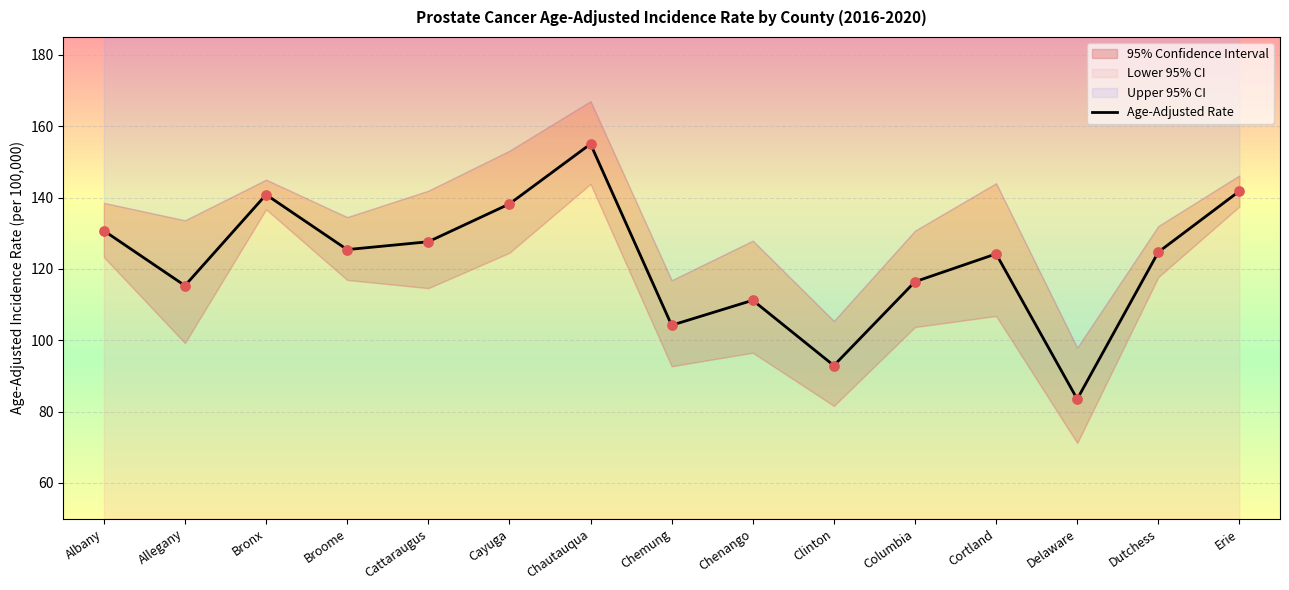

Which series has the widest spread of Y values?

Age-Adjusted Rate